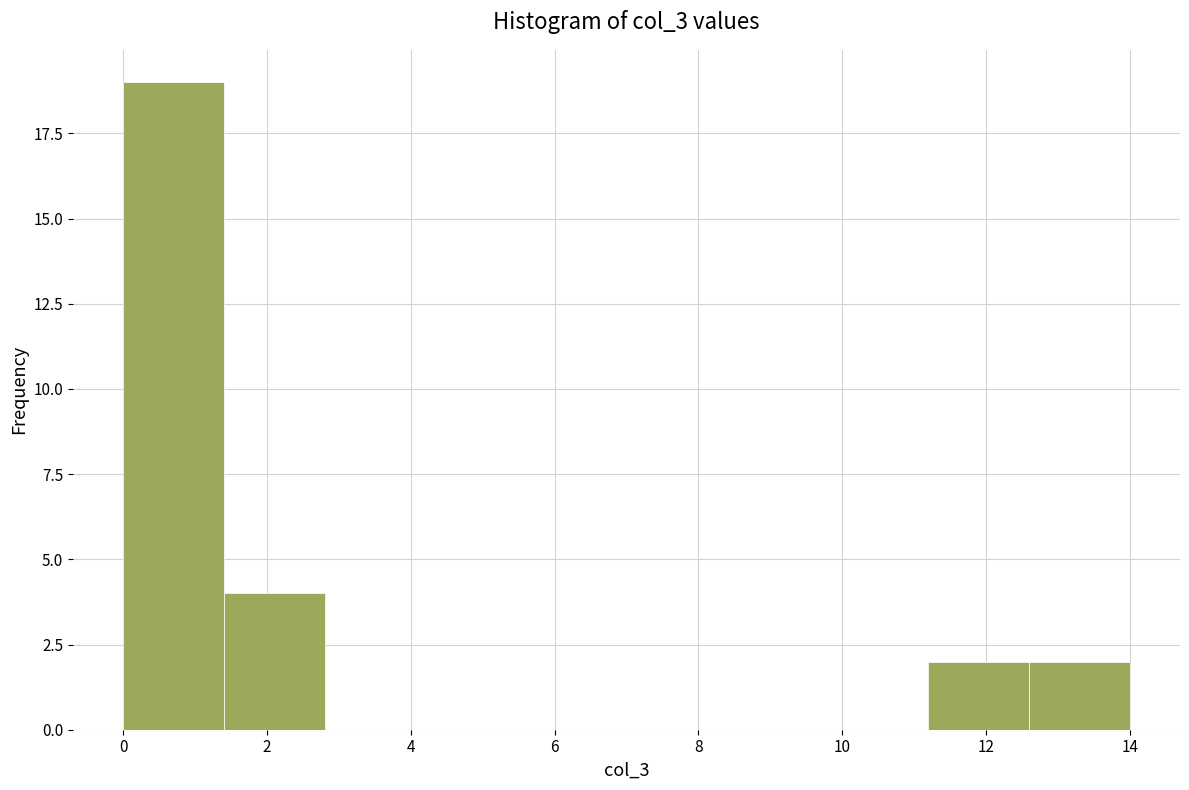

Reading left to right, transcribe this chart: for each bar, give the range it covers on the x-axis and its height. The values are not printed on the chart, so give them approximately, as read against the axis.

0.0 to 1.4: 19
1.4 to 2.8: 4
2.8 to 4.2: 0
4.2 to 5.6: 0
5.6 to 7.0: 0
7.0 to 8.4: 0
8.4 to 9.8: 0
9.8 to 11.2: 0
11.2 to 12.6: 2
12.6 to 14.0: 2